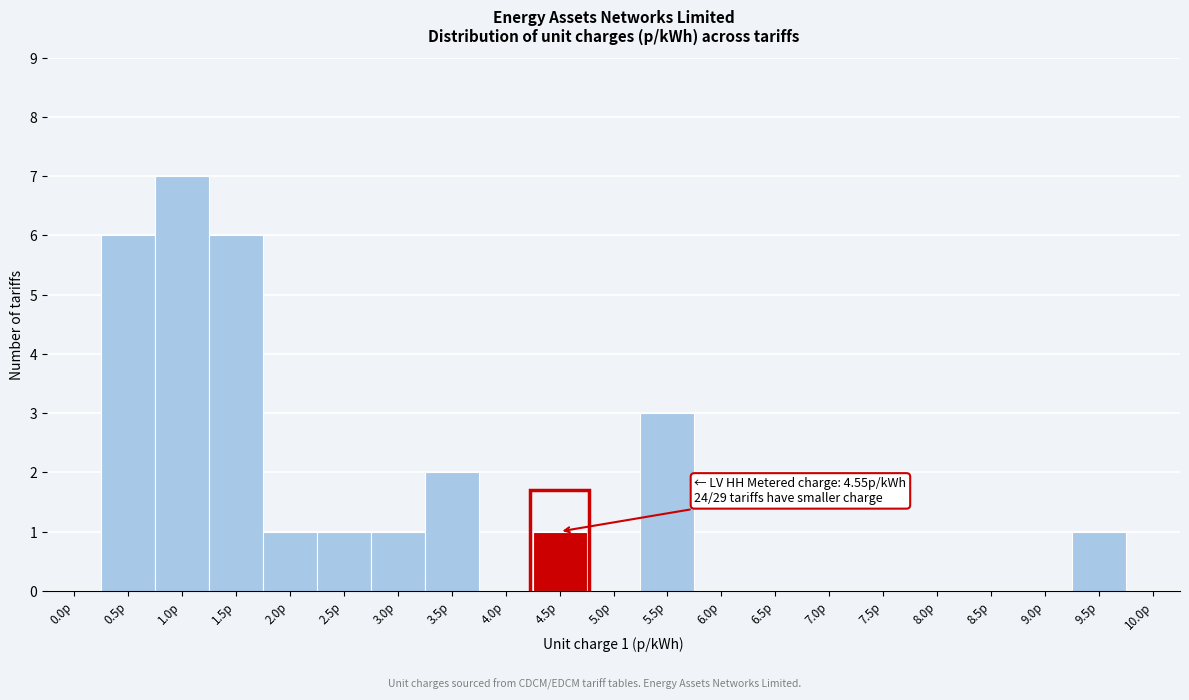

Reading right to left, list all the values displayed in this chart.

10.0p=0	9.5p=1	9.0p=0	8.5p=0	8.0p=0	7.5p=0	7.0p=0	6.5p=0	6.0p=0	5.5p=3	5.0p=0	4.5p=1	4.0p=0	3.5p=2	3.0p=1	2.5p=1	2.0p=1	1.5p=6	1.0p=7	0.5p=6	0.0p=0